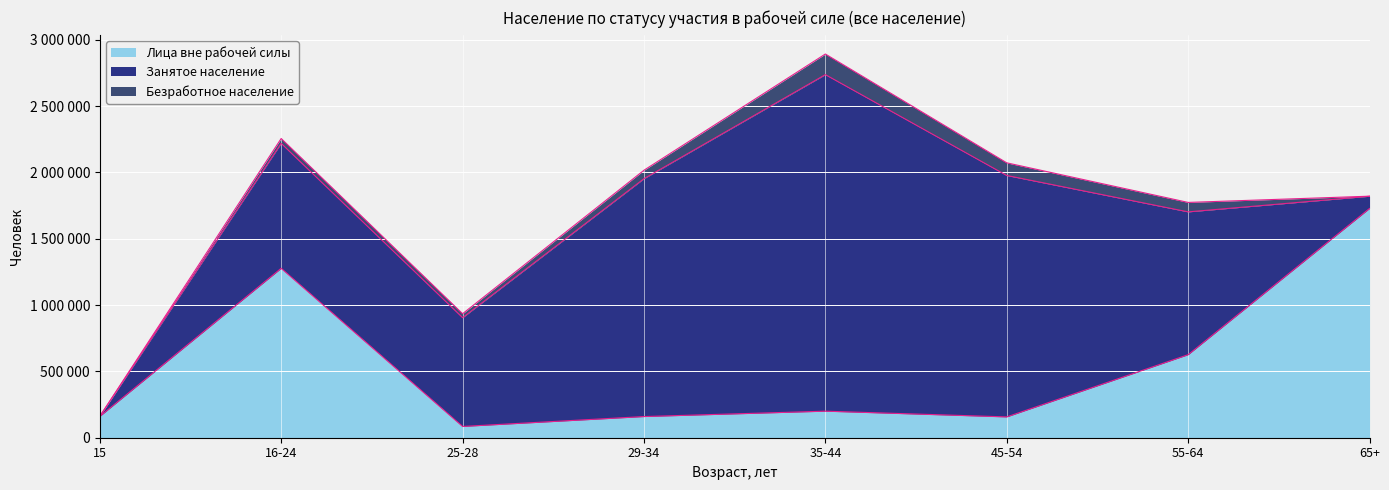

What is the lowest value of the Занятое население series?

298